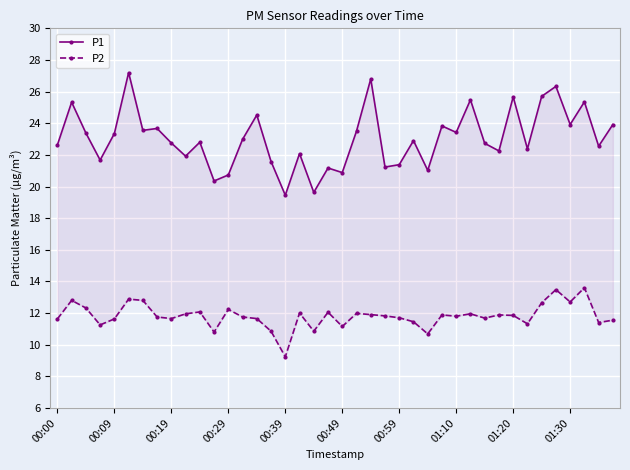

What is the sum of all P2 values?

472.6